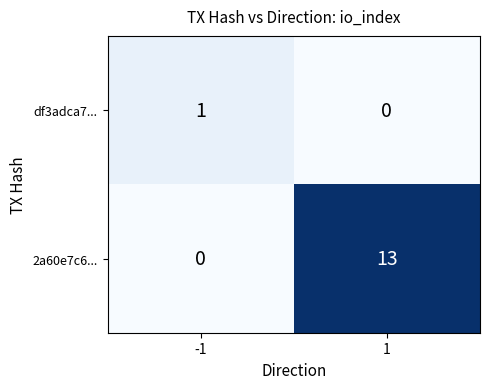

At which category does the chart reach its peak across all series?

1